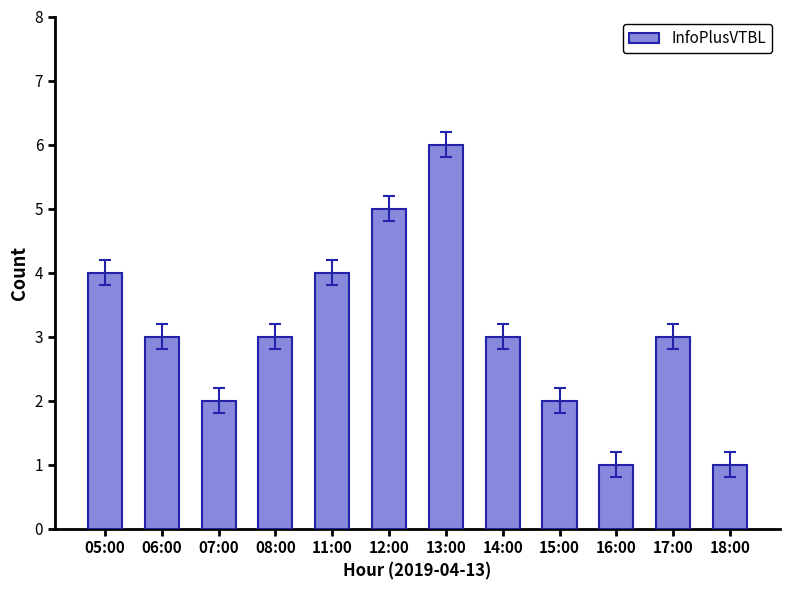

Are the bars grouped side by side (vs. stacked)?

No